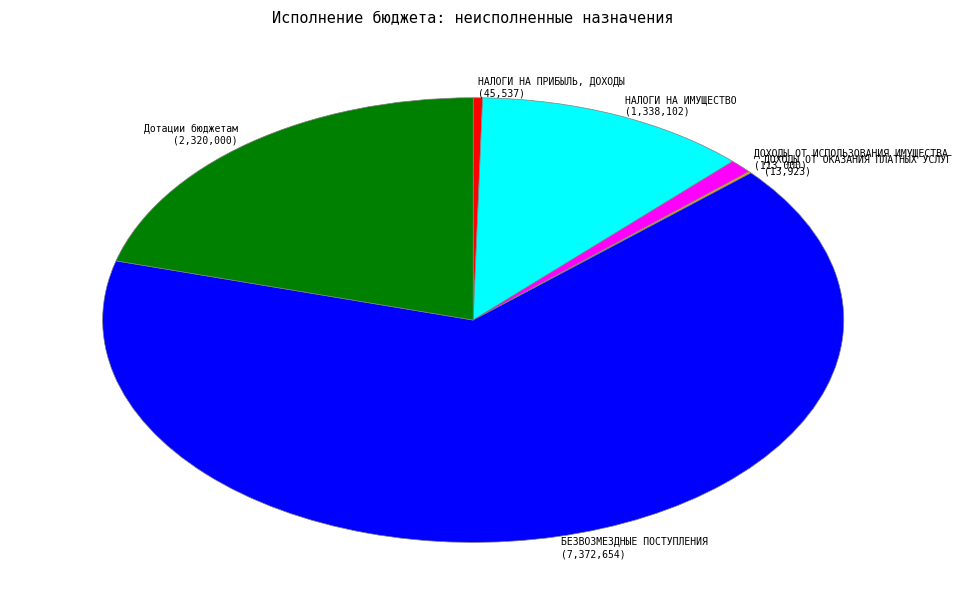

Approximately how many times larger is the value at БЕЗВОЗМЕЗДНЫЕ ПОСТУПЛЕНИЯ compared to ДОХОДЫ ОТ ИСПОЛЬЗОВАНИЯ ИМУЩЕСТВА?

65.2